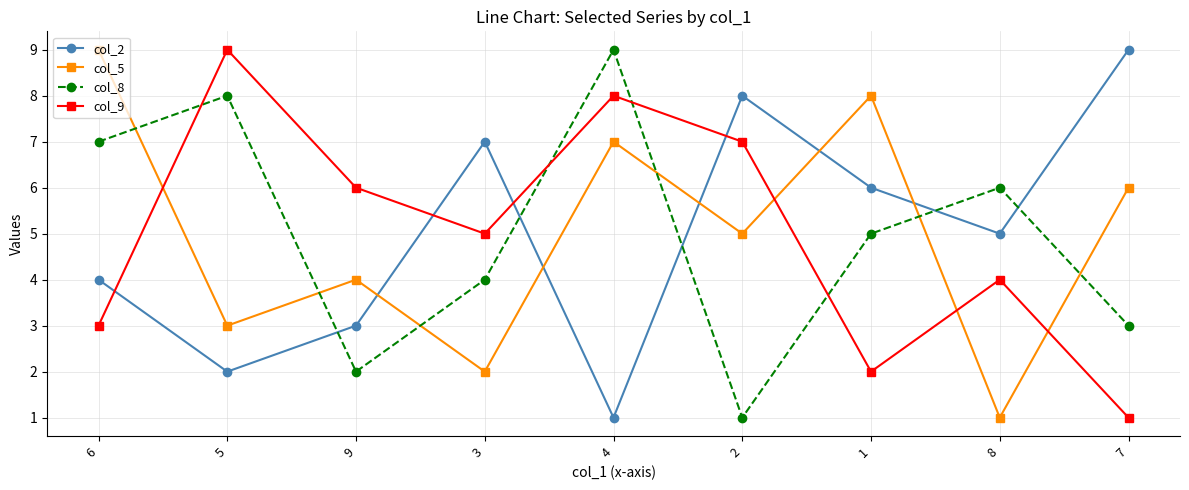

What is the sum of all col_8 values?

45